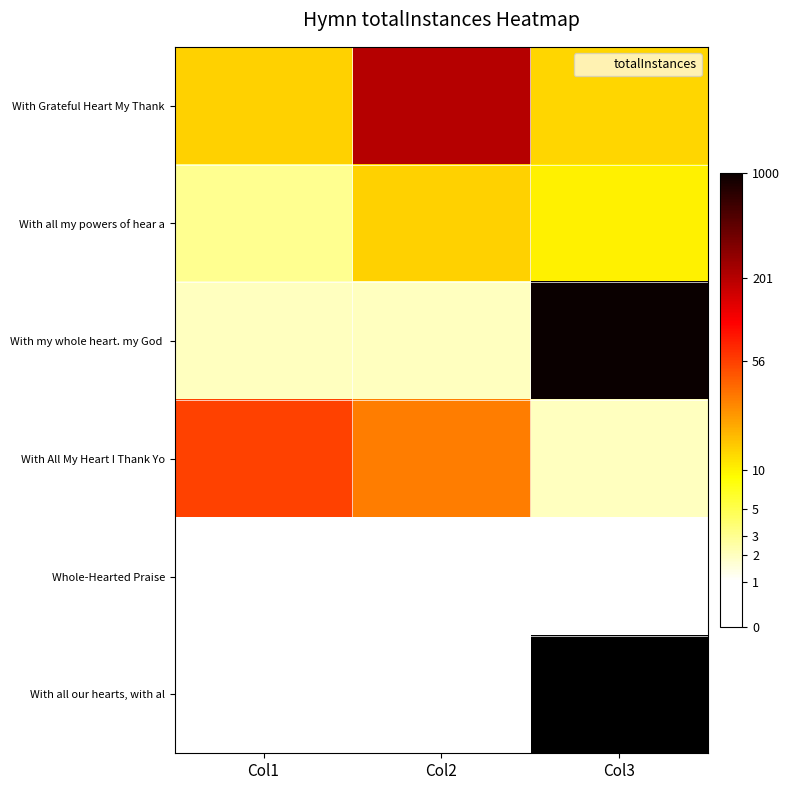

Where is With all my powers of hear a nearest to the value 2?

Col3